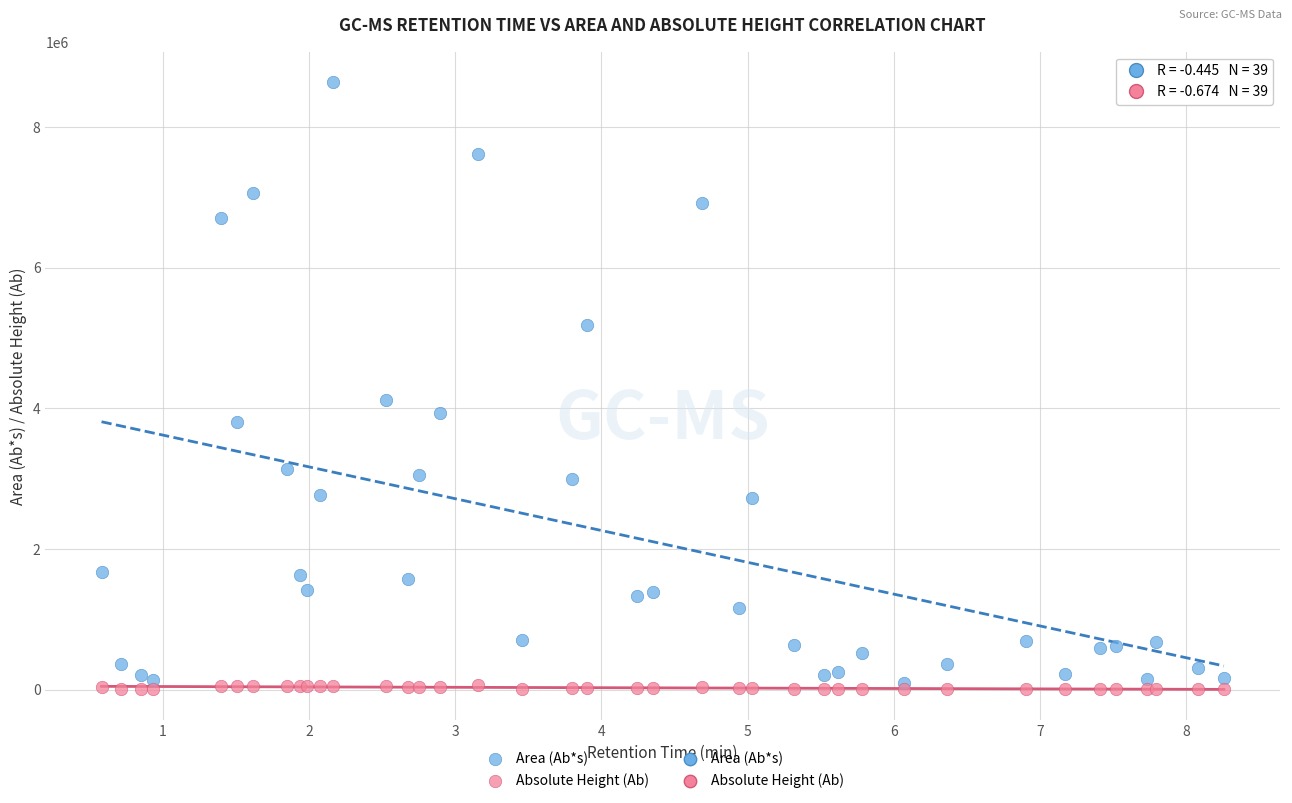

In the Area (Ab*s) series, what Y value is closest to 4364396?

4123499